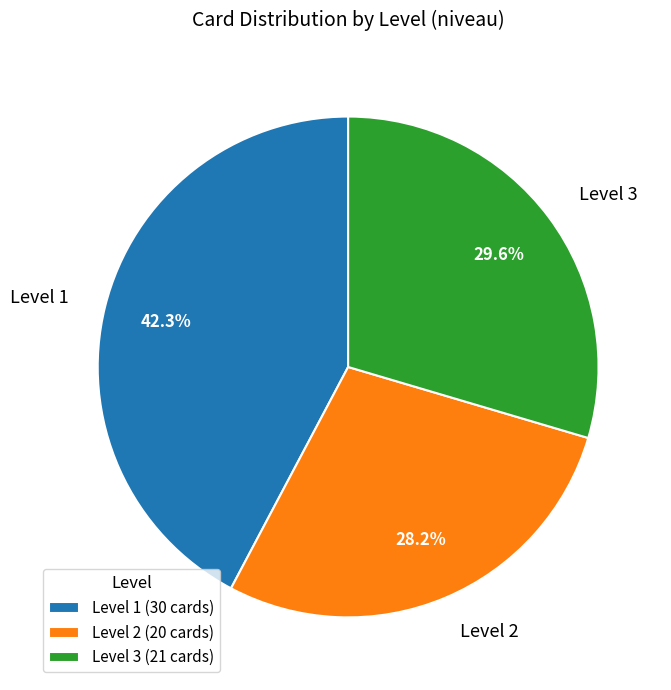

To the nearest percent, what is the difference between the largest and smallest slice percentages?

14%